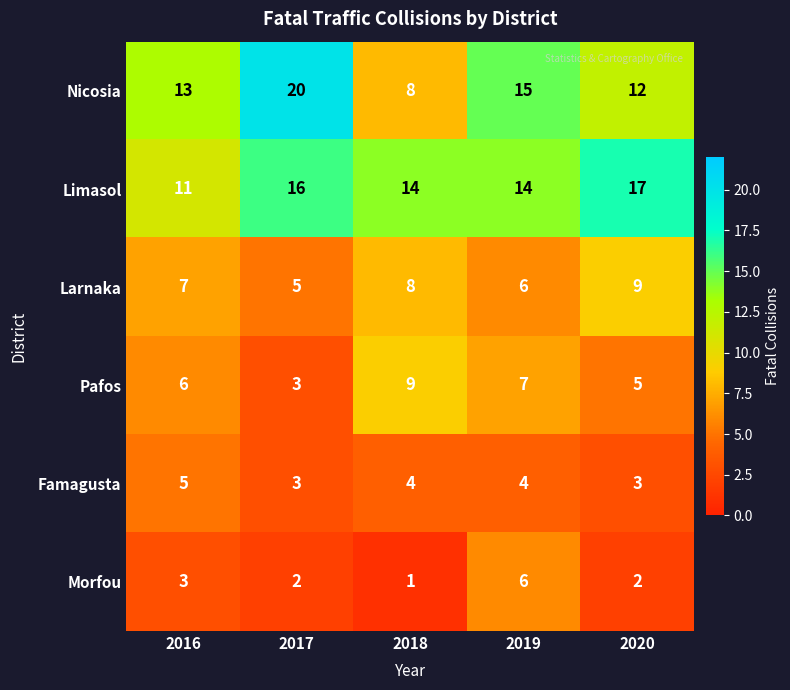

What is the maximum value shown in the chart?

20